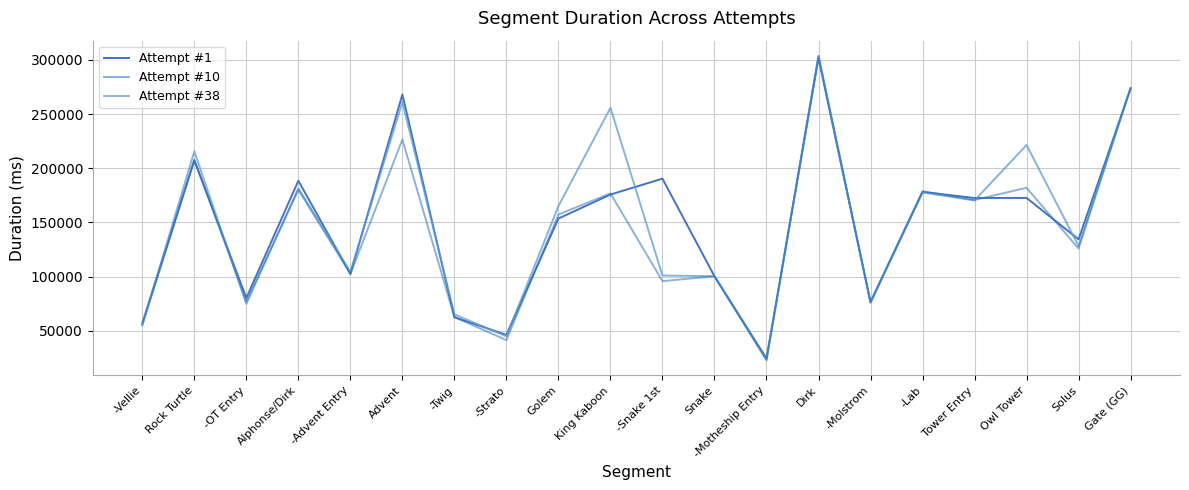

What is the total value across all series at Owl Tower?

575958